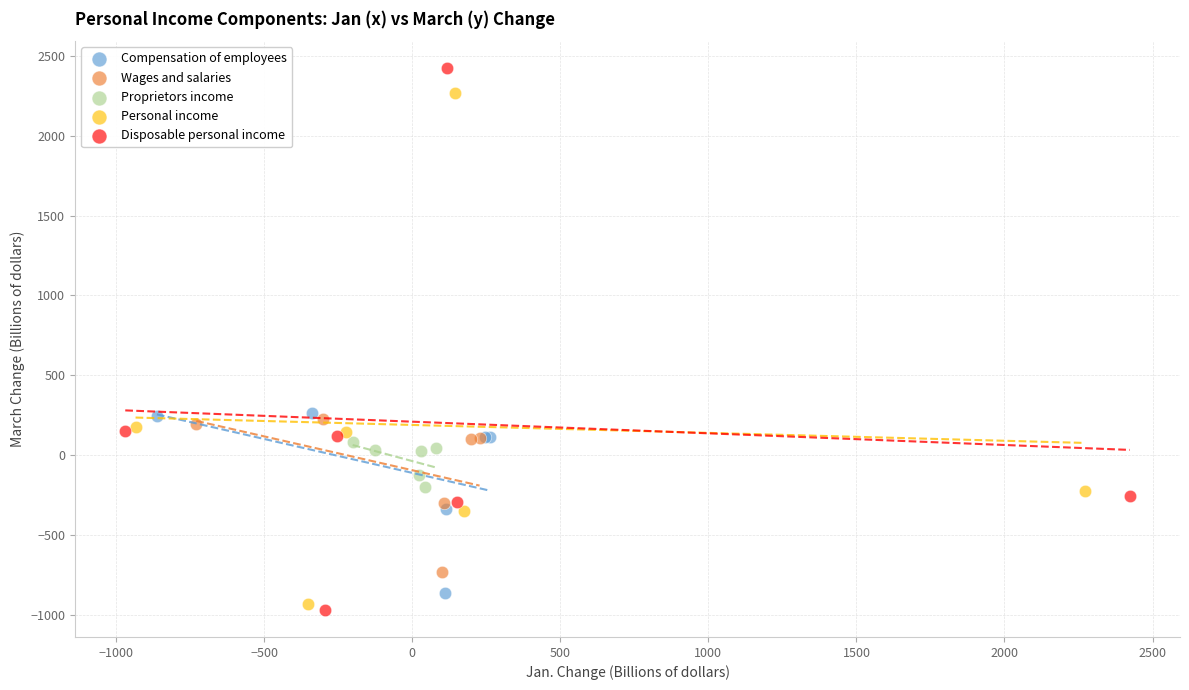

Which series contains the highest Y value?

Disposable personal income